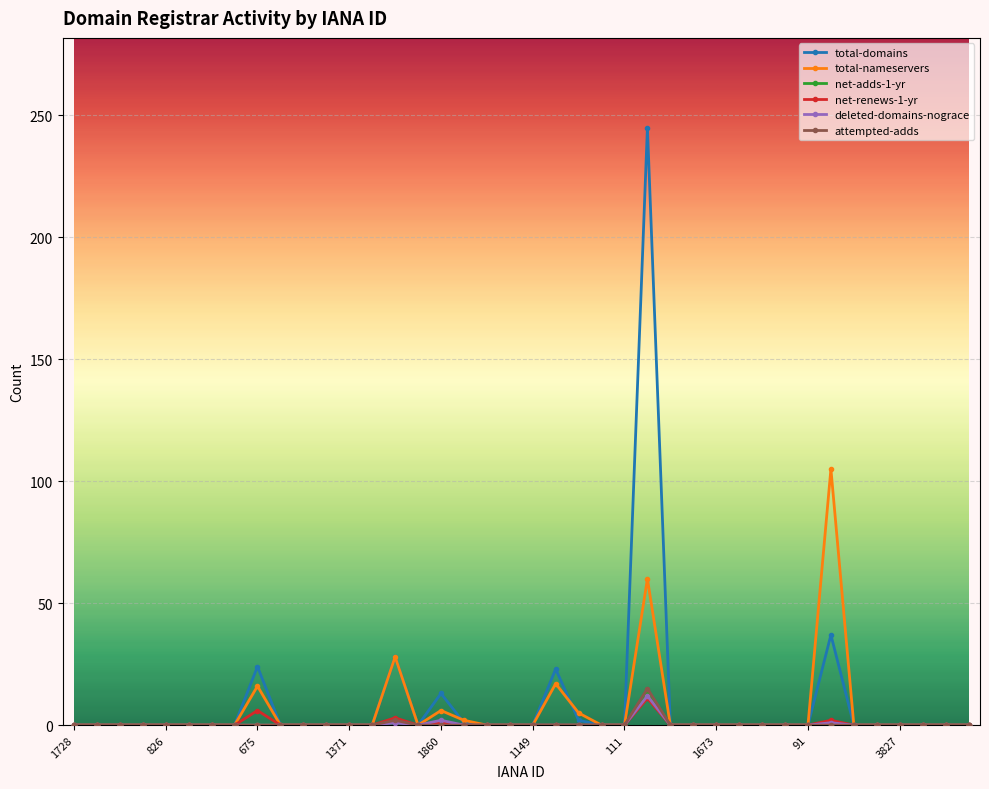

What is the maximum value shown in the chart?

245